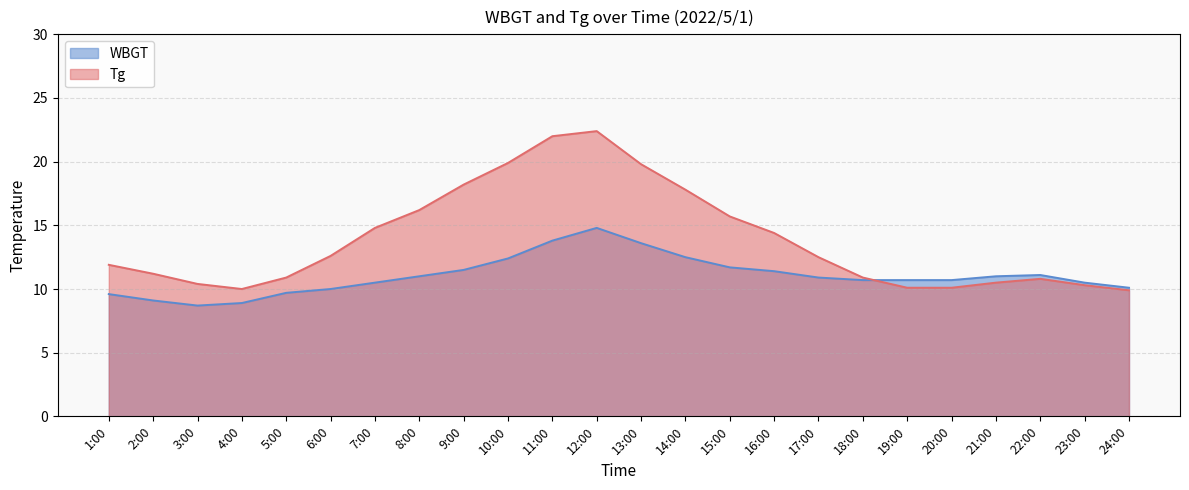

True or false: WBGT and Tg cross at least once.

True